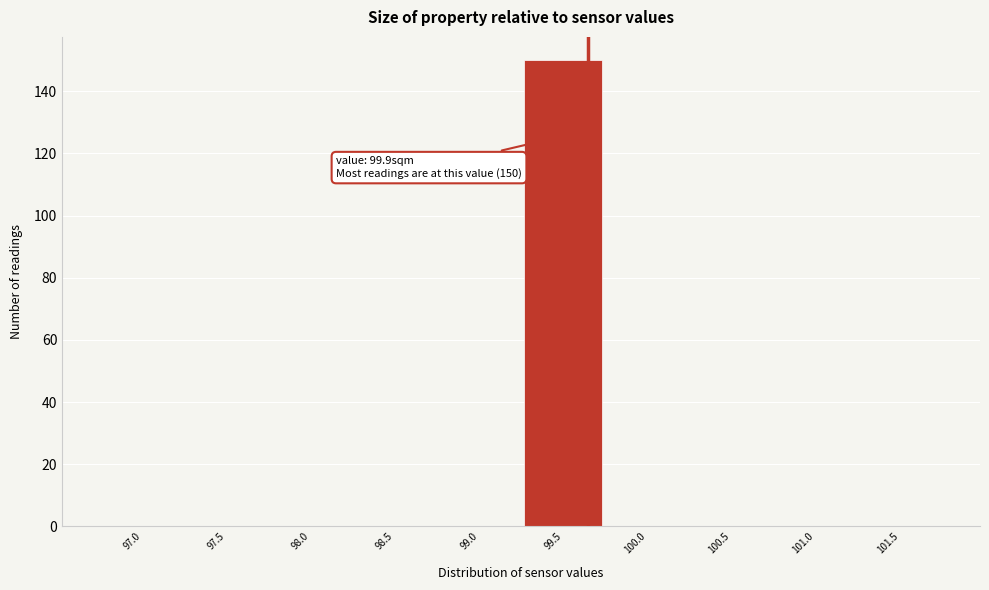

Reading right to left, list all the values displayed in this chart.

101.5=0	101.0=0	100.5=0	100.0=0	99.5=150	99.0=0	98.5=0	98.0=0	97.5=0	97.0=0